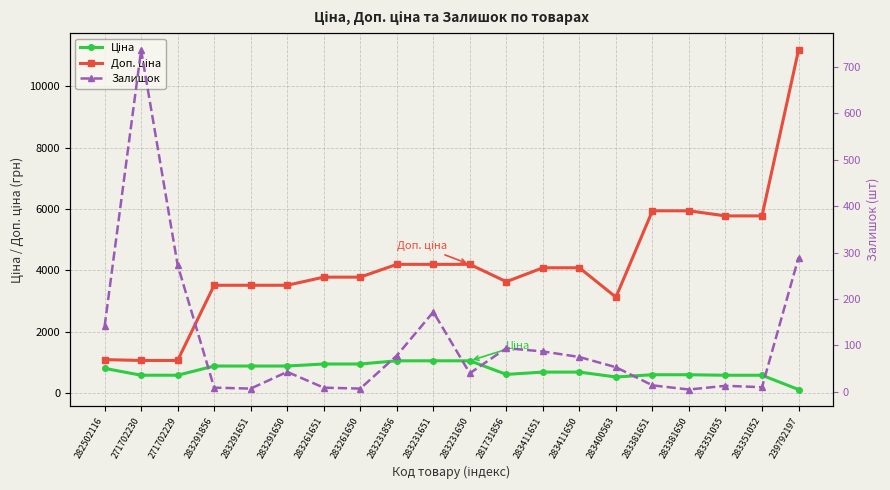

What is the lowest value of the Доп. ціна series?

1060.0